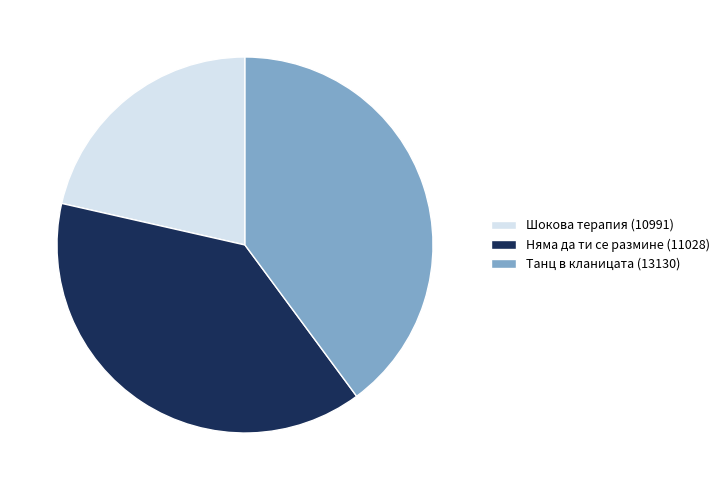

Does Танц в кланицата (13130) account for over 50% of the chart?

No